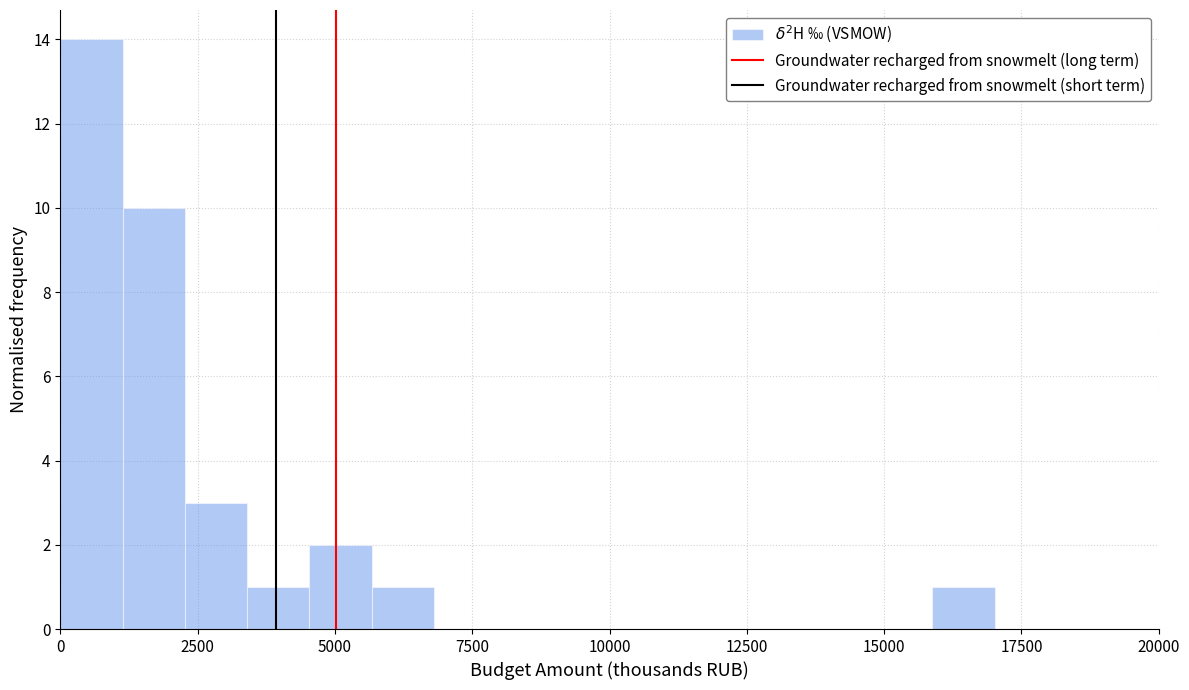

Around what value on the x-axis is the tallest bar? Give the approximate position of its centre, as read against the axis.

500